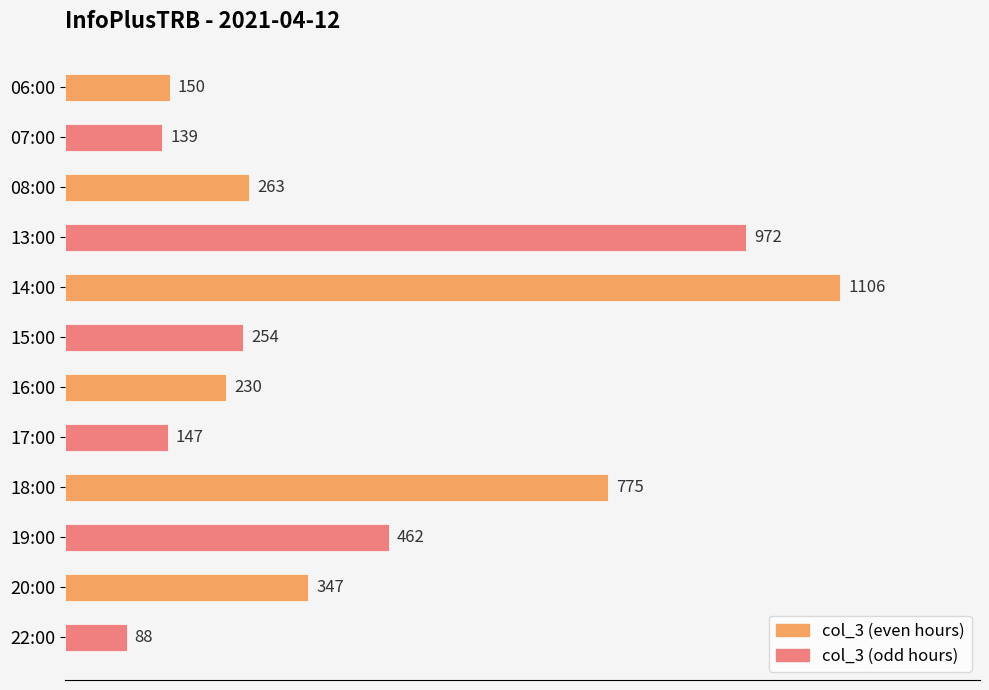

What is the label of the 2nd bar from the top?

07:00